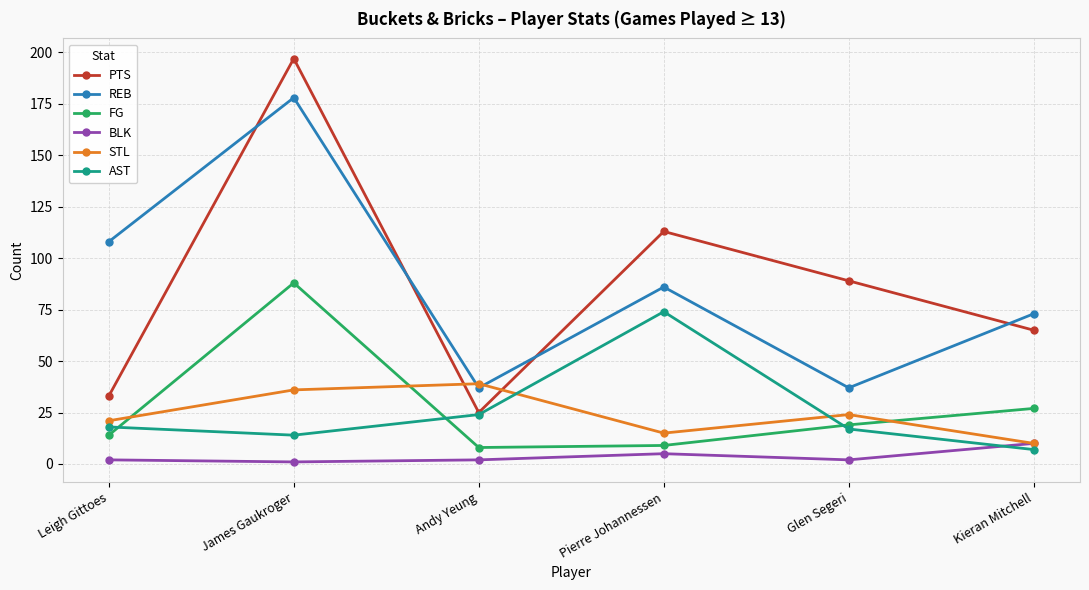

True or false: AST has more than 2 points higher than both neighbors.

False